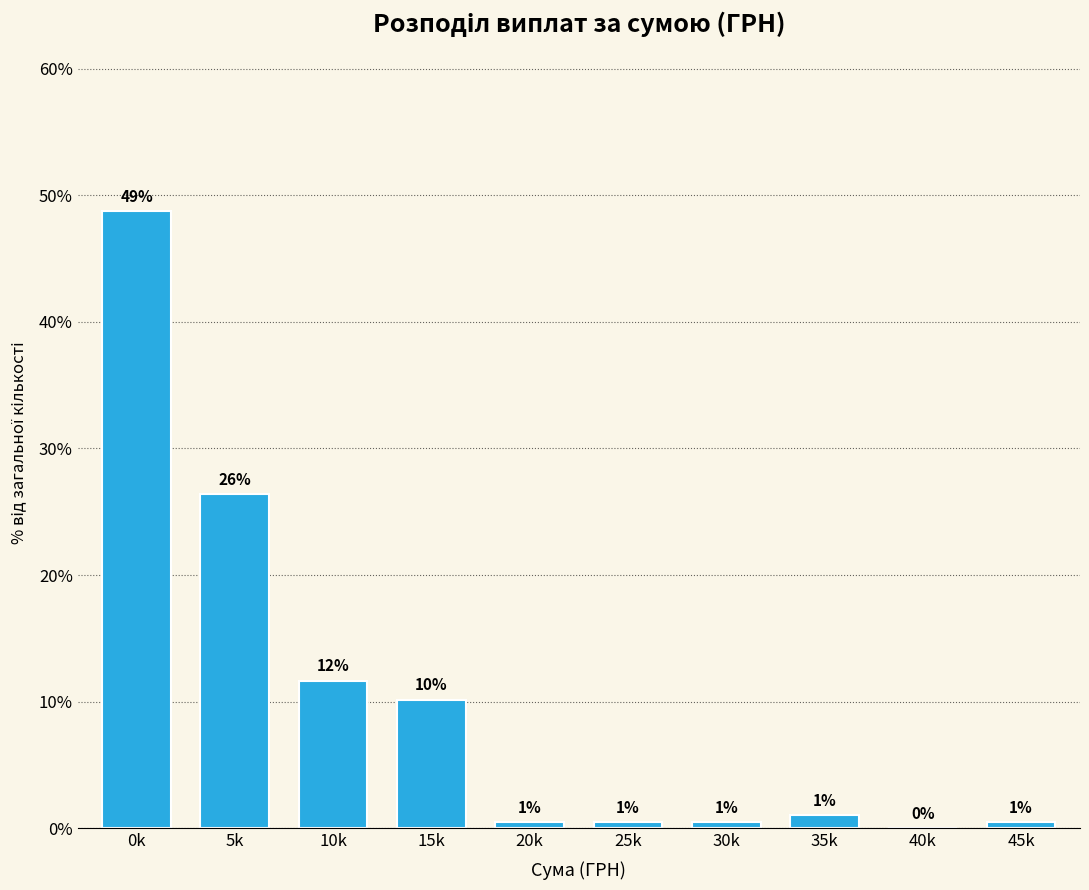

What is the greatest value displayed?

48.7